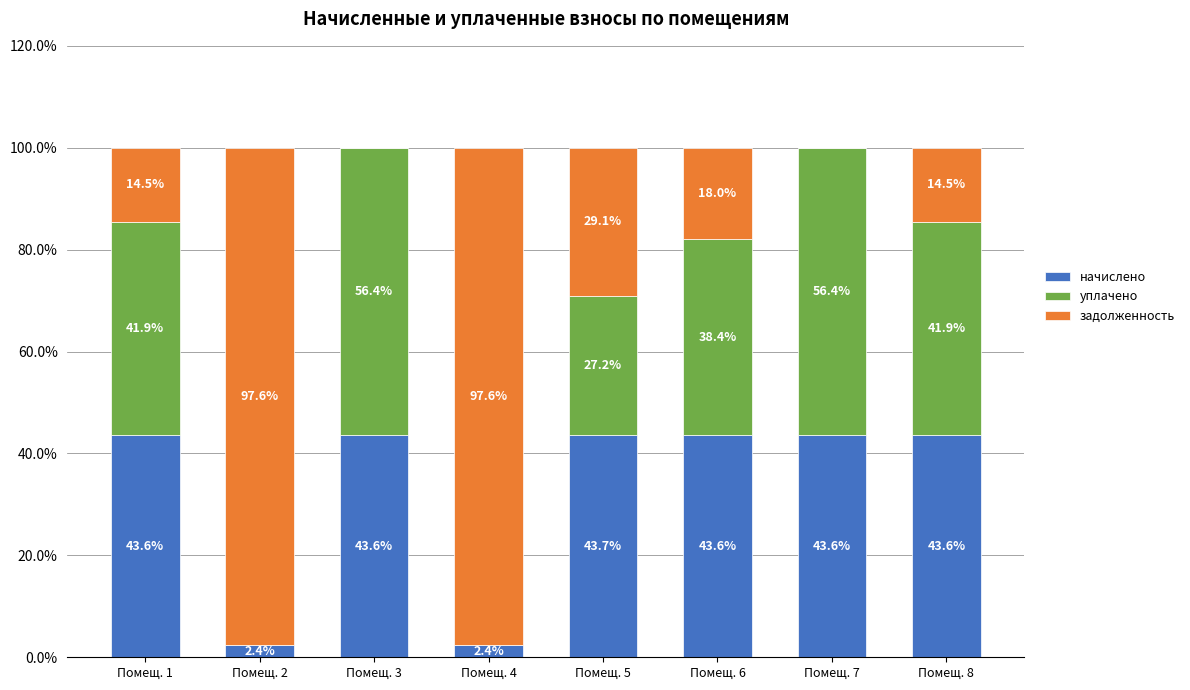

What is the sum of all начислено values?

266.5